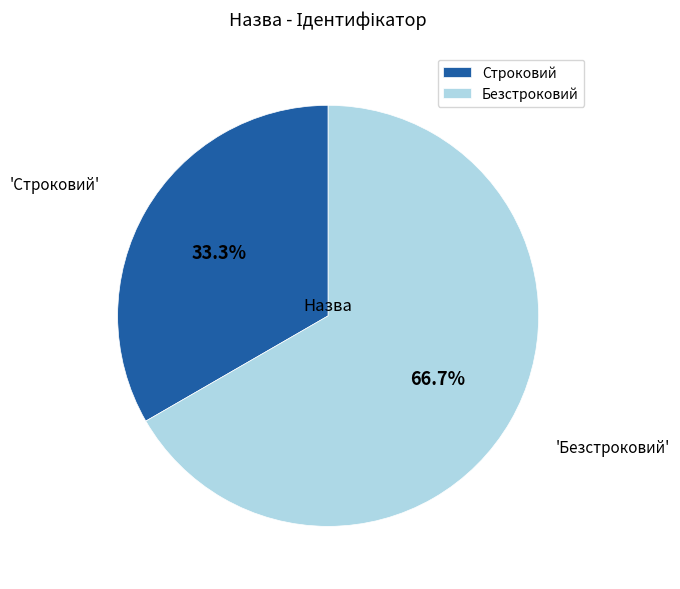

How many segments does this pie chart have?

2